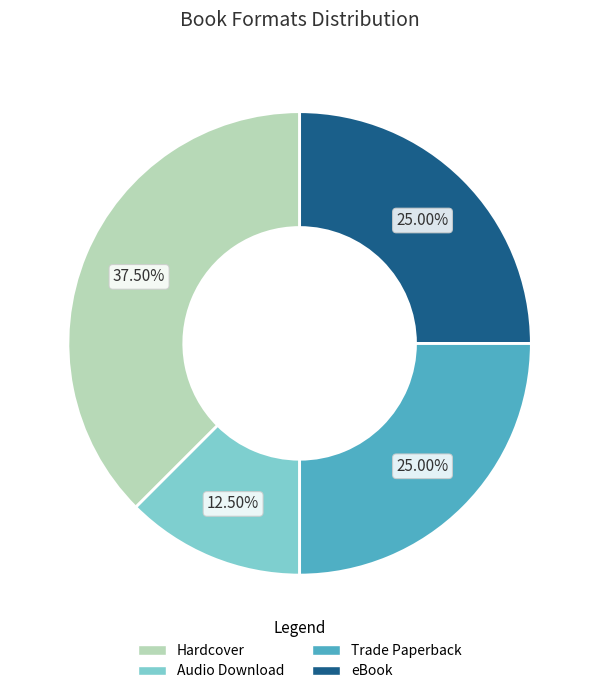

To the nearest percent, what is the average slice percentage?

25%